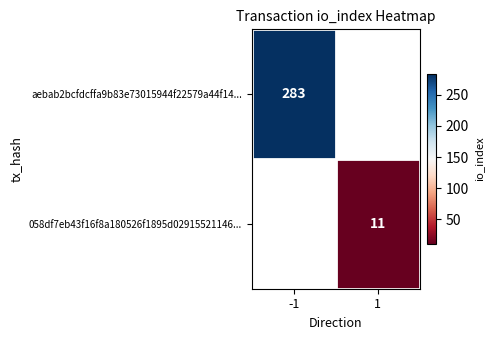

True or false: aebab2bcfdcffa9b83e73015944f22579a44f14... has a value of 500 at -1.

False